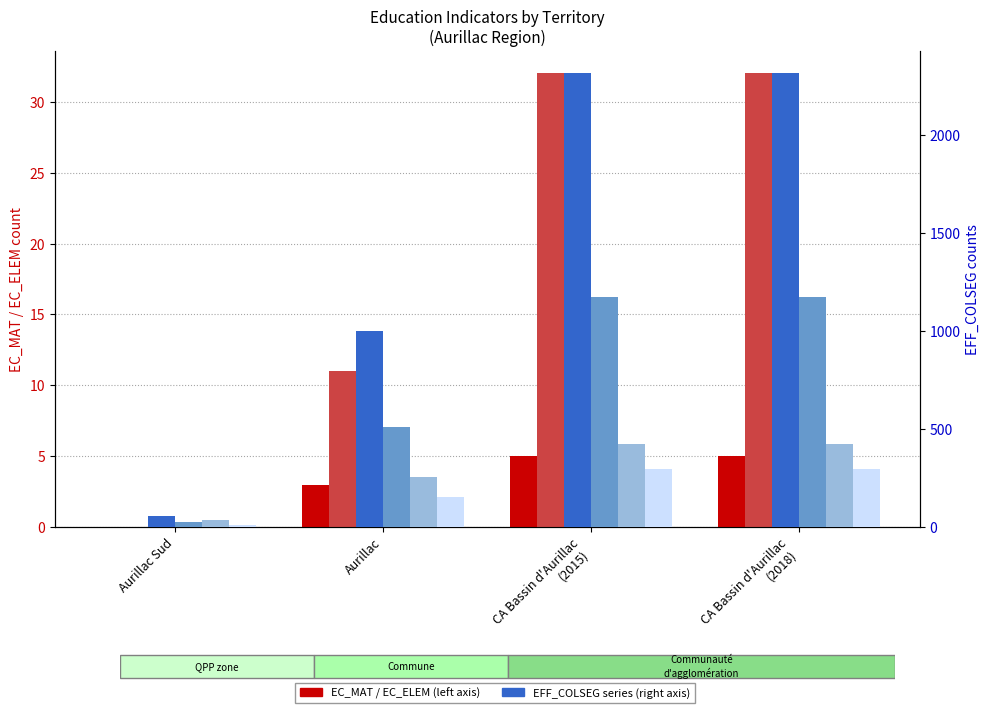

What is the difference between the maximum and minimum values in the EC_ELEM series?

32